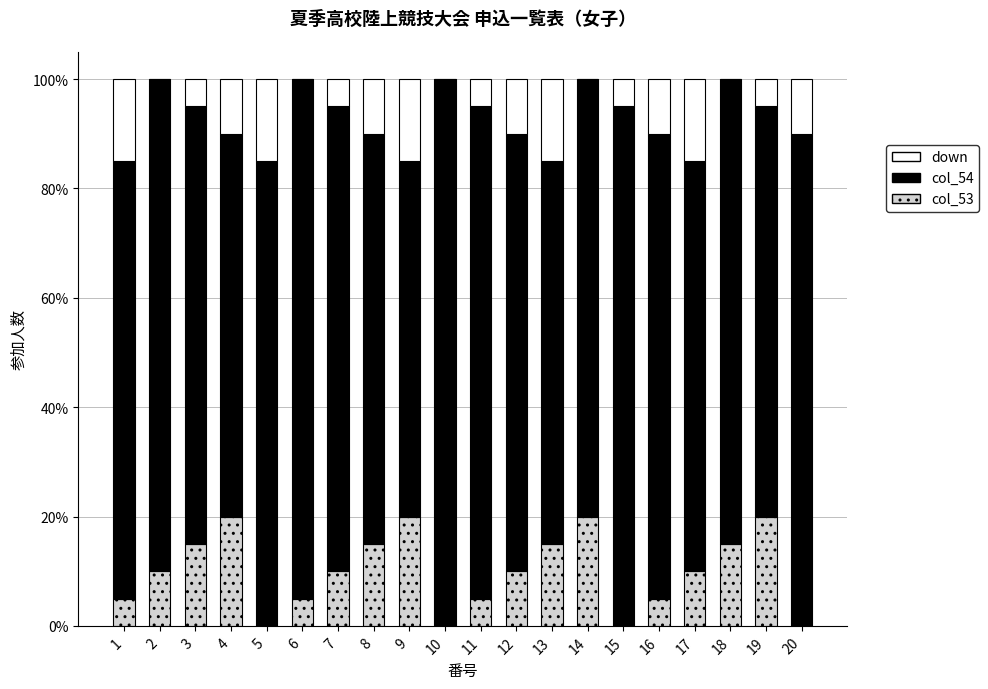

Where is col_53 nearest to the value 0?

5